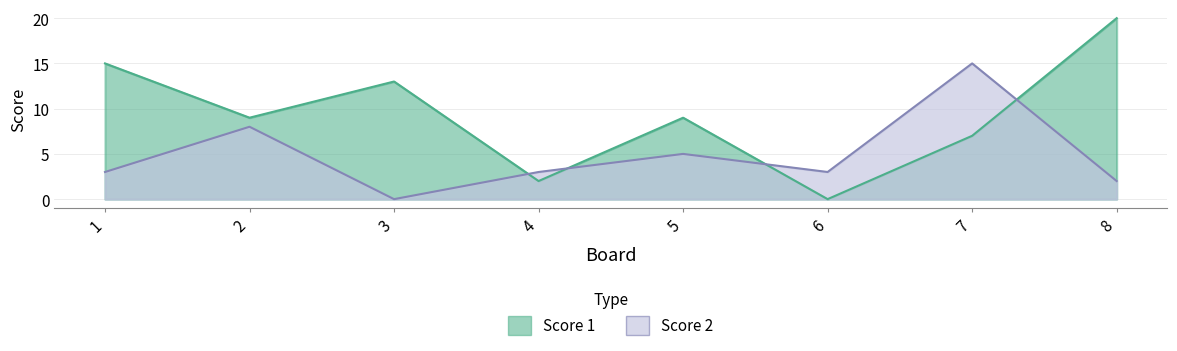

List the labels in order of Score 2 value, largest first.

7, 2, 5, 1, 4, 6, 8, 3